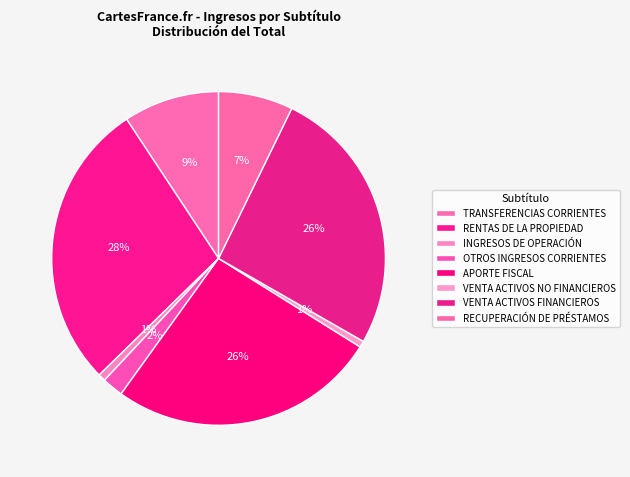

How many segments does this pie chart have?

8